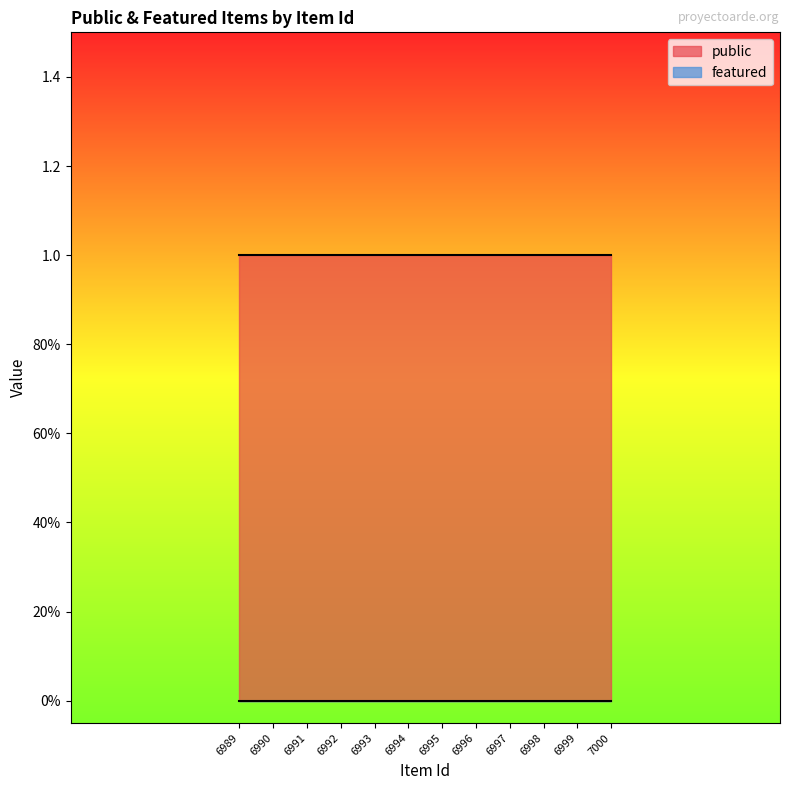

What is the sum of the public values at 6999 and 6991?

2